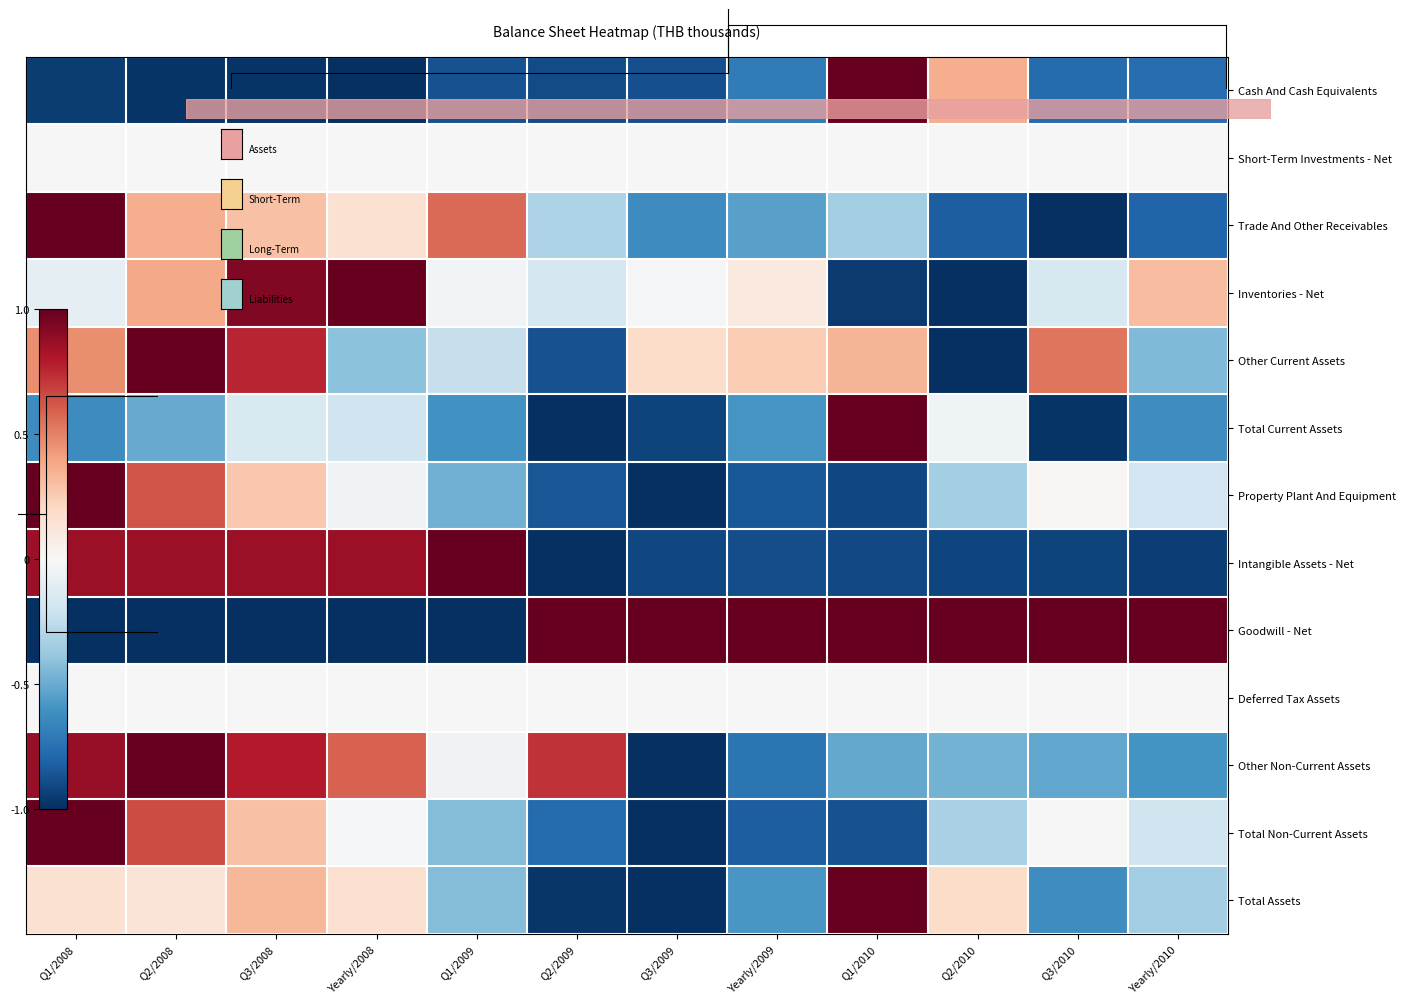

What is the difference between the maximum and second lowest values in the Other Non-Current Assets series?

1.7